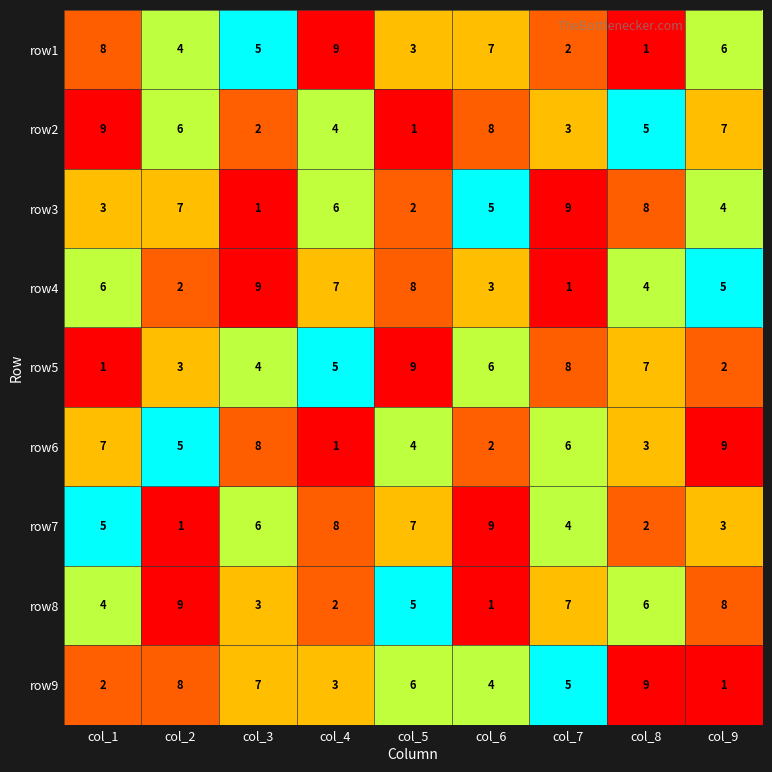

Between col_3 and col_5, which series saw the biggest shift?

row5